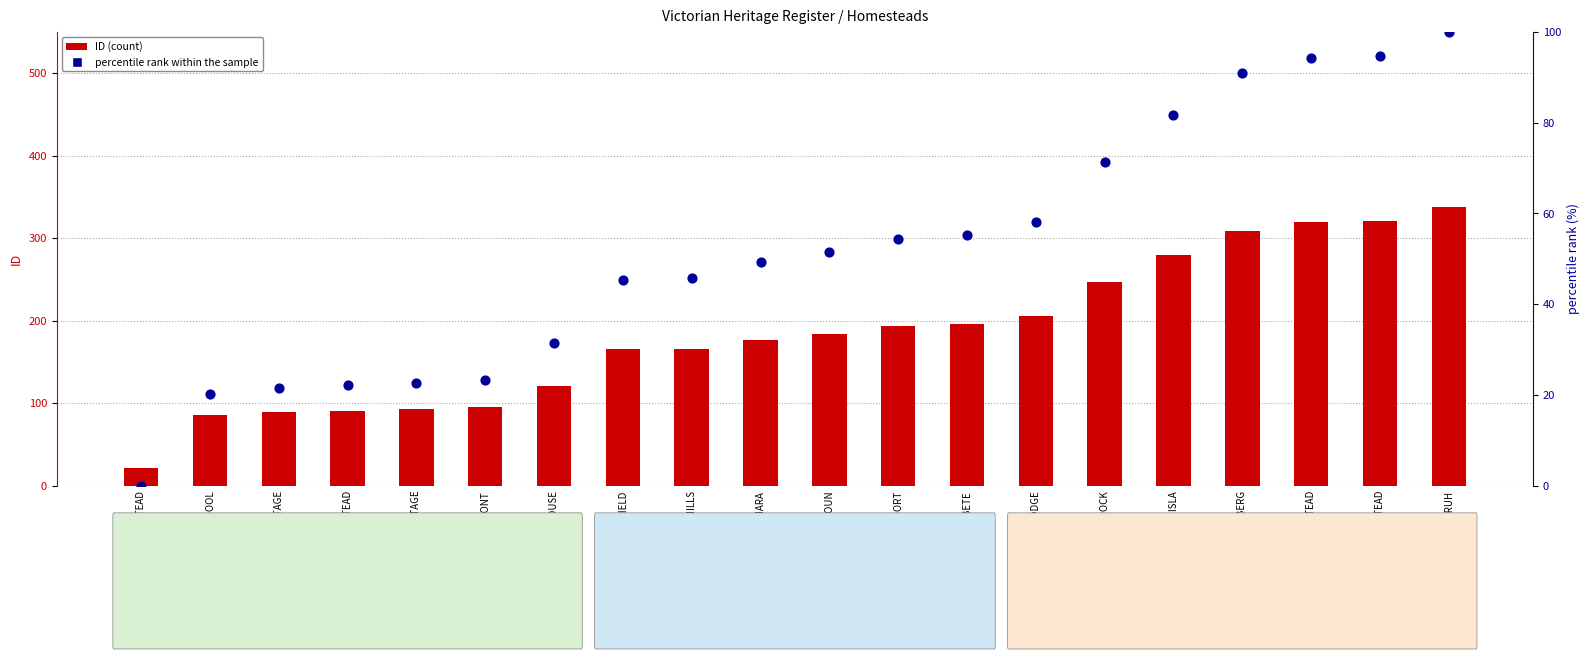

What are all the series names shown in the legend?

ID, percentile rank within the sample